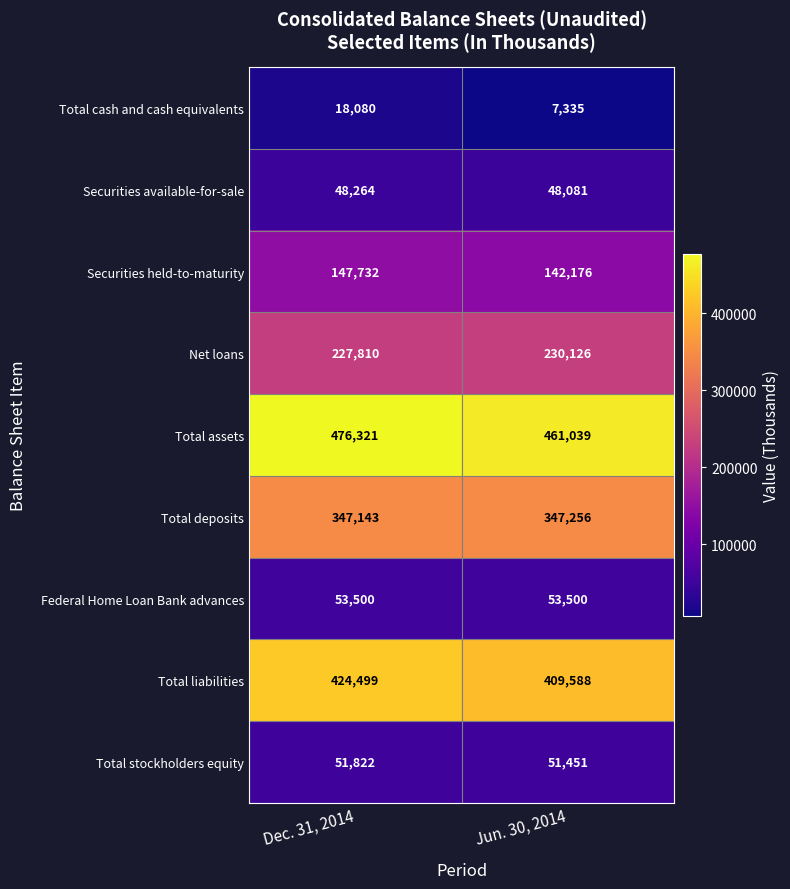

Is the value of Total stockholders equity at Jun. 30, 2014 greater than the value of Total cash and cash equivalents at Jun. 30, 2014?

Yes